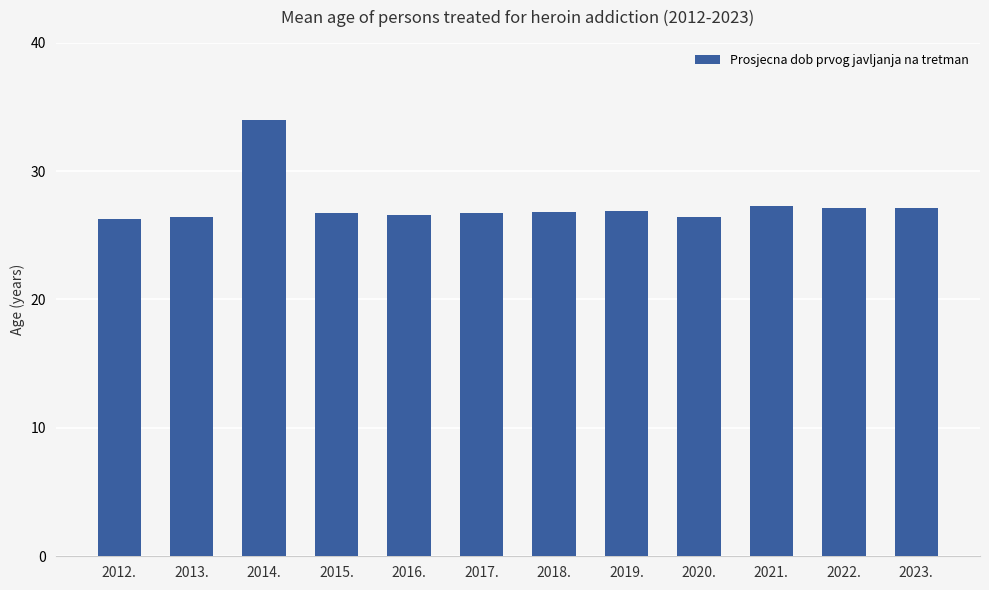

What position from the left is 2013.?

2